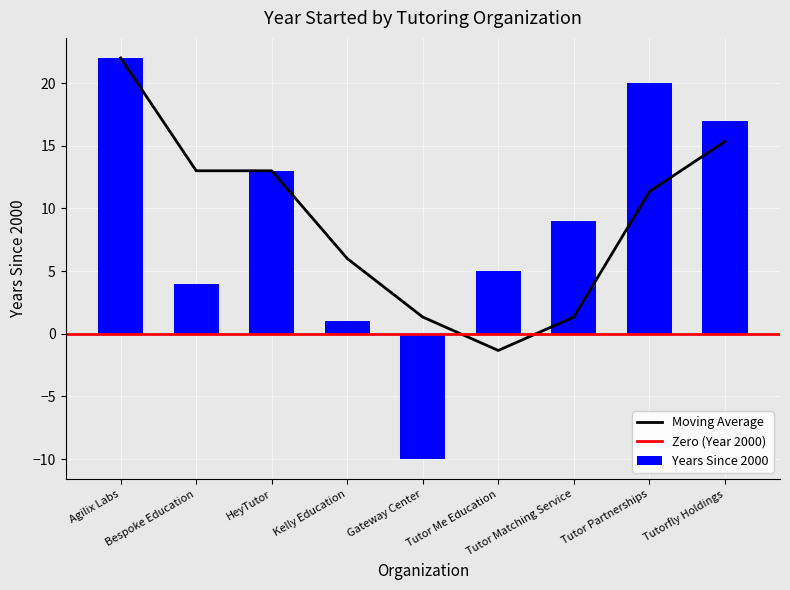

What is the difference between the maximum and minimum values?

32